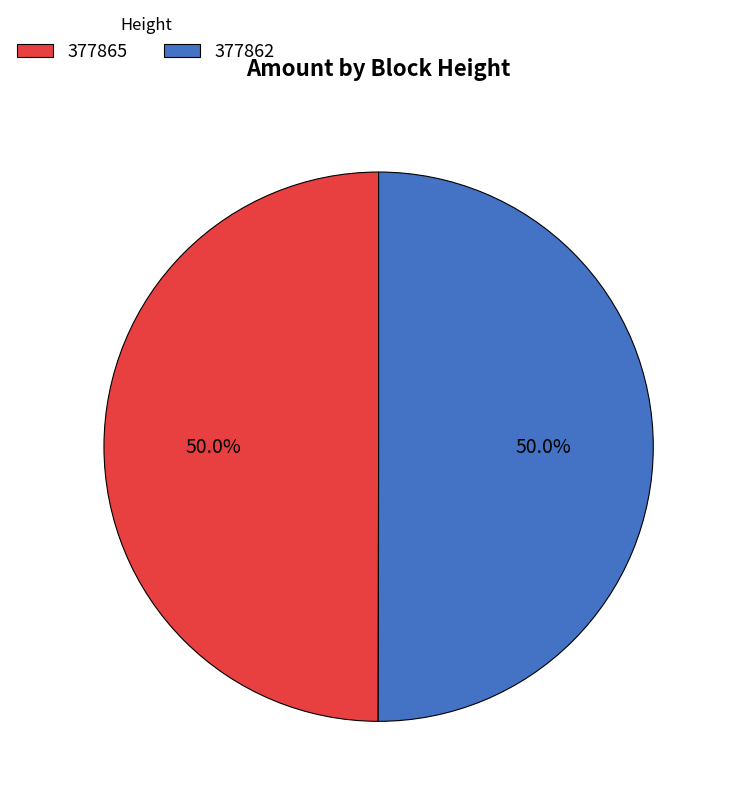

To the nearest percent, what is the average slice percentage?

50%